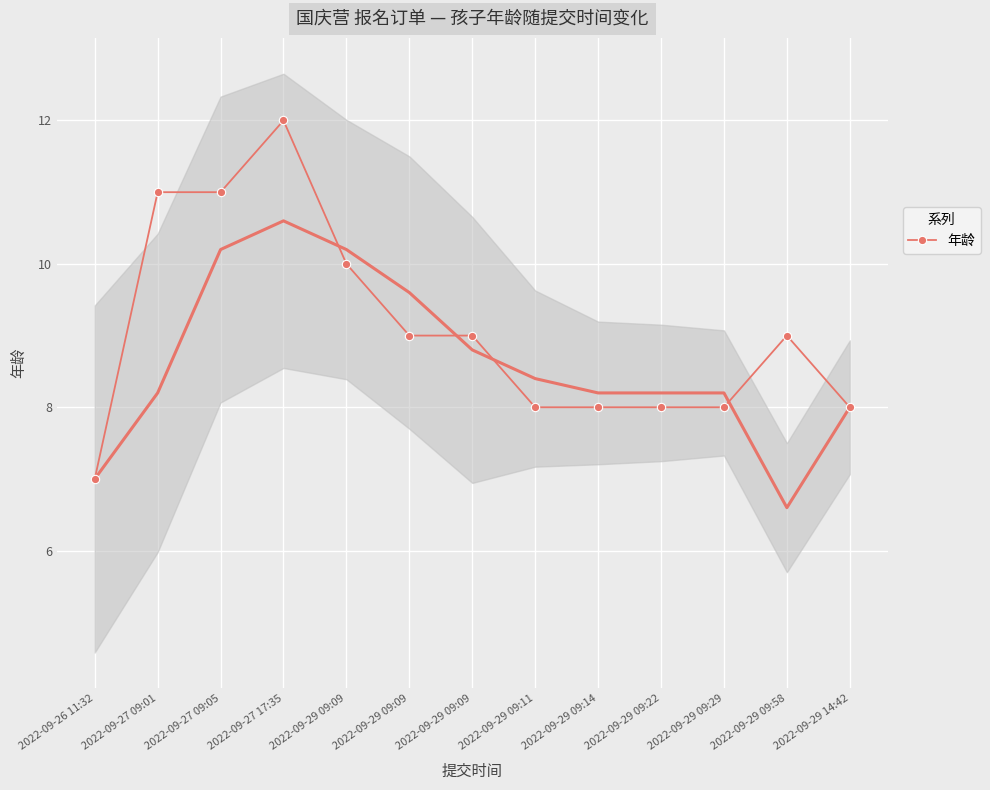

Which label corresponds to the smallest value in the chart?

2022-09-26 11:32